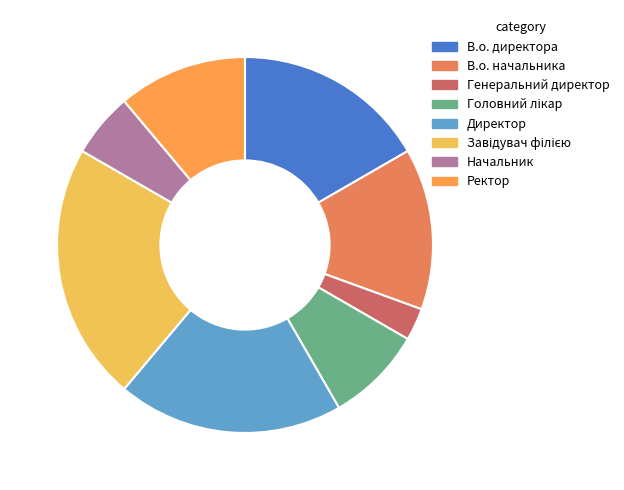

Is the sum of В.о. начальника and Директор greater than half?

No